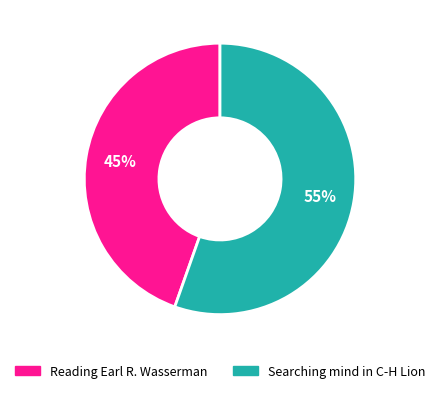

Count the number of slices in the pie.

2